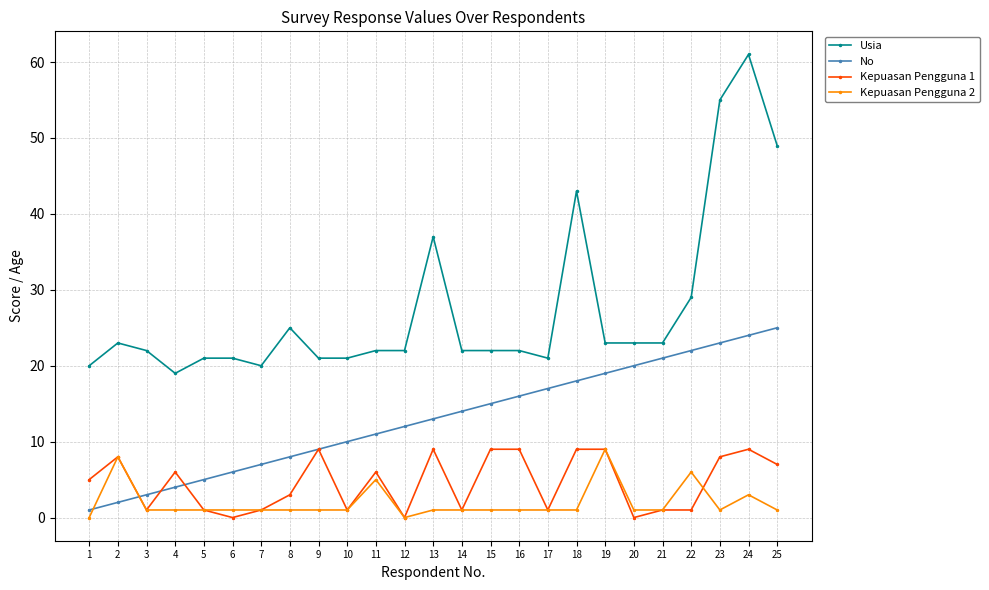

Is it true that Kepuasan Pengguna 1 equals 3 at 8?

True